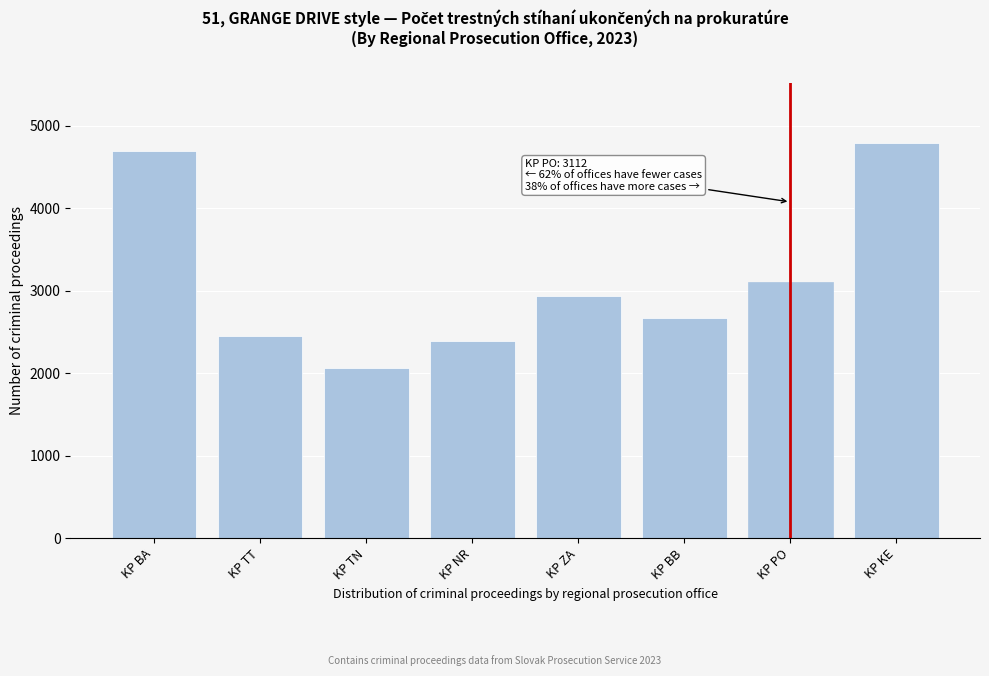

Reading left to right, extract all data points from this chart.

4693	2446	2059	2391	2934	2669	3112	4798